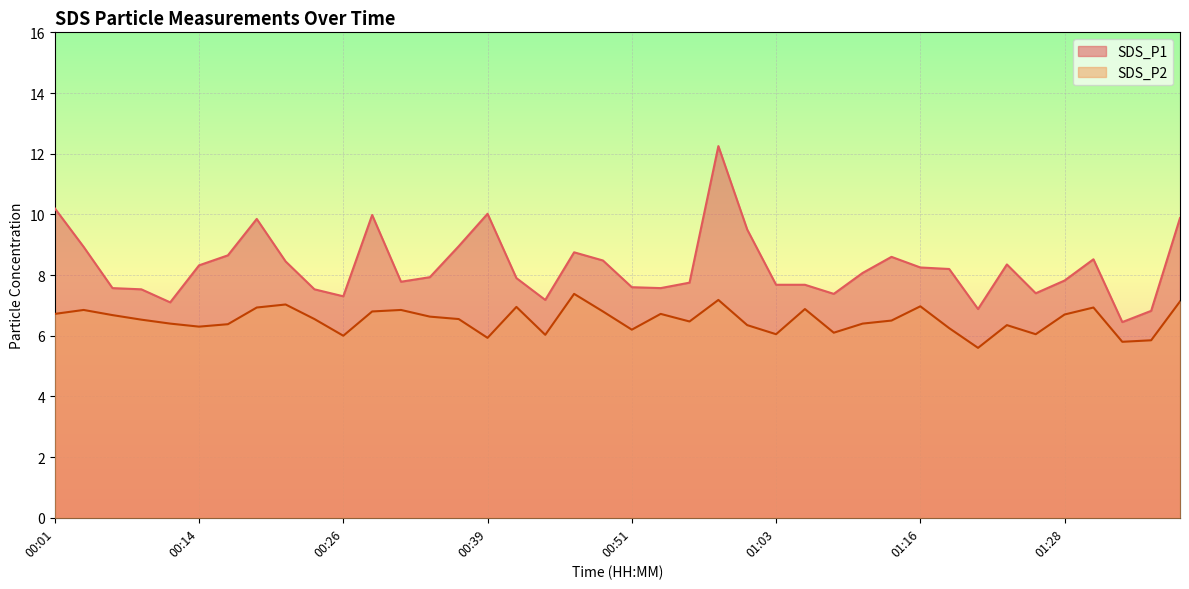

Reading right to left, transcribe all the data shown in this chart.

SDS_P1: 9.9	6.8	6.5	8.5	7.8	7.4	8.3	6.9	8.2	8.2	8.6	8.1	7.4	7.7	7.7	9.5	12.2	7.8	7.6	7.6	8.5	8.8	7.2	7.9	10.0	8.9	7.9	7.8	10.0	7.3	7.5	8.4	9.8	8.7	8.3	7.1	7.5	7.6	8.9	10.2
SDS_P2: 7.1	5.8	5.8	6.9	6.7	6.0	6.3	5.6	6.2	7.0	6.5	6.4	6.1	6.9	6.0	6.3	7.2	6.5	6.7	6.2	6.8	7.4	6.0	7.0	5.9	6.5	6.6	6.8	6.8	6.0	6.5	7.0	6.9	6.4	6.3	6.4	6.5	6.7	6.8	6.7